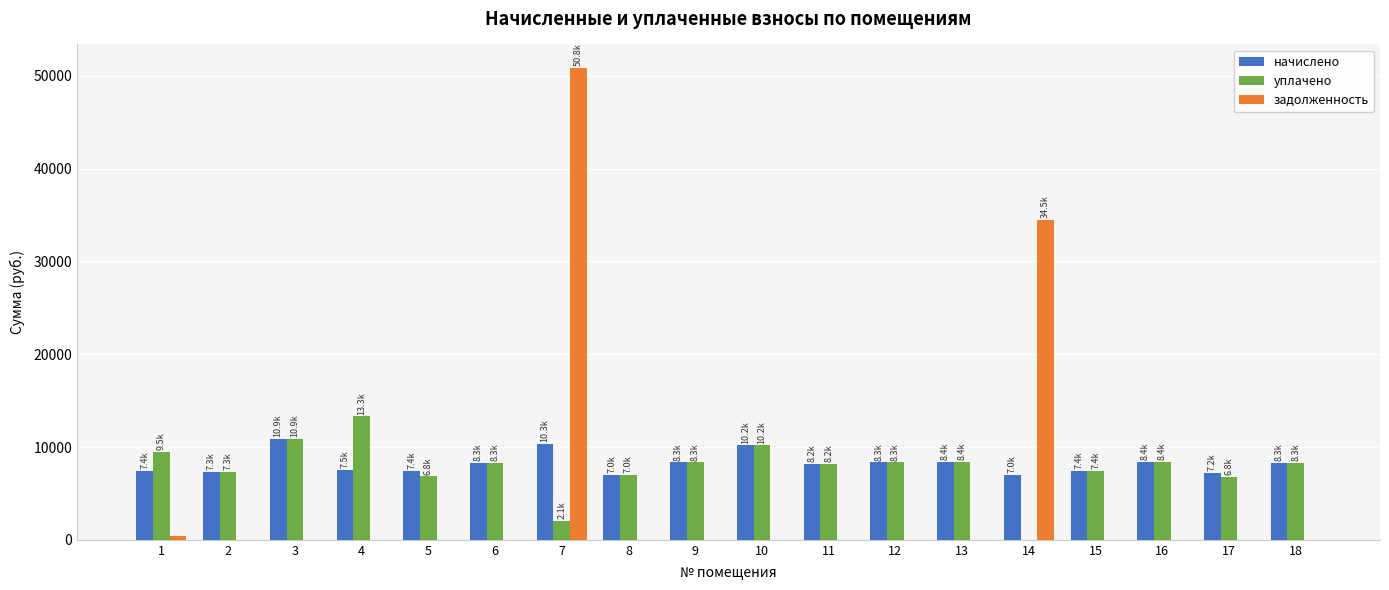

Is the value of начислено at 8 greater than the value of задолженность at 14?

No